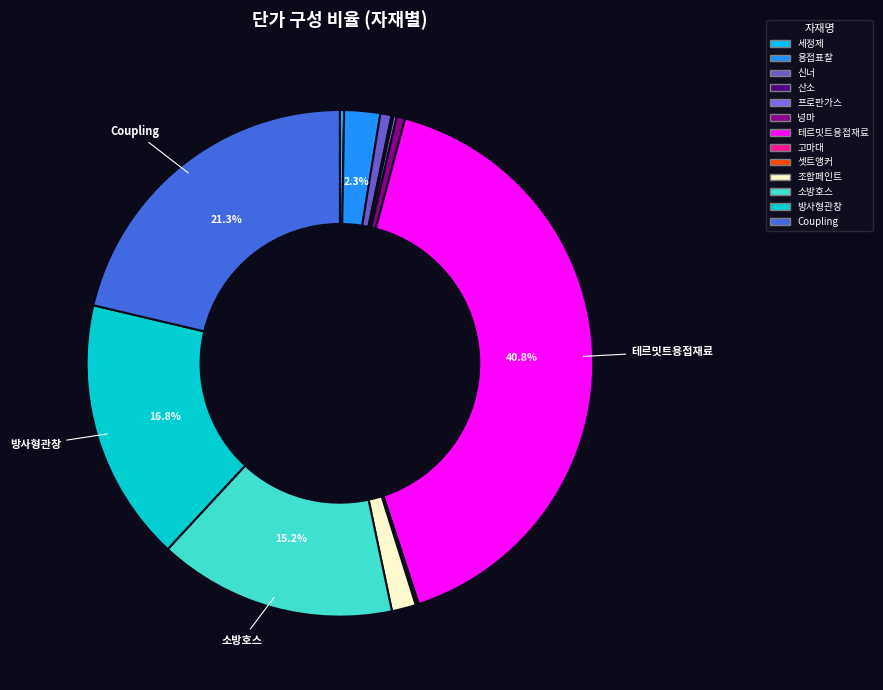

Does any single category account for the majority?

No